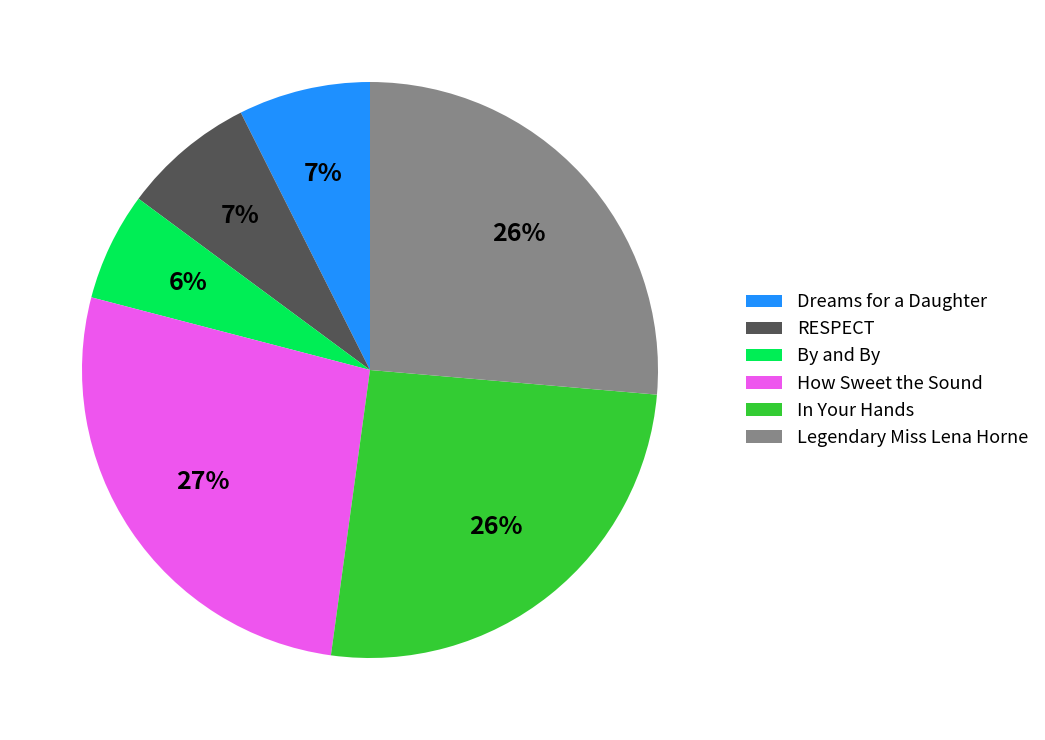

What is the largest slice in the pie chart?

How Sweet the Sound